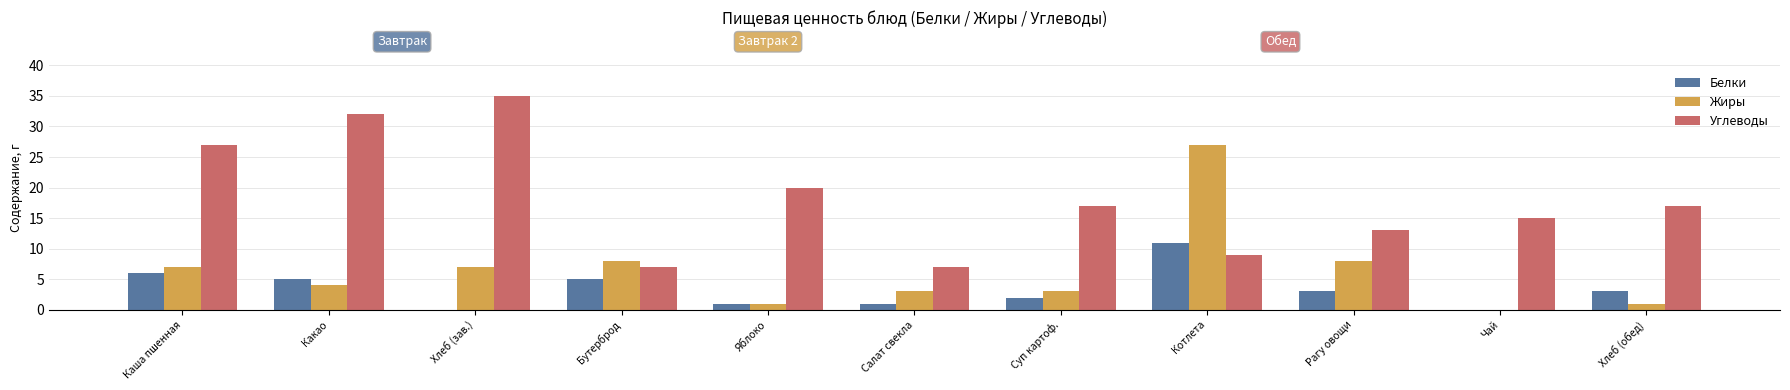

The value of Углеводы at Хлеб (зав.) is 16. True or false?

False